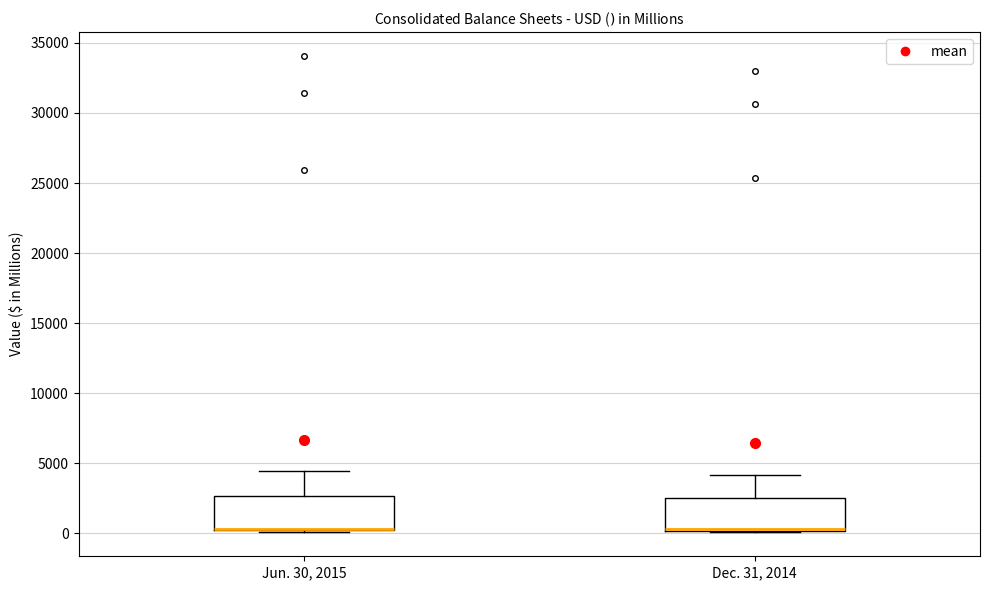

Reading left to right, transcribe this box plot: for each box, give where its median line is, the range the box spans, and where its two whiskers end, as read against the y-axis. The values are not printed on the chart, so give them approximately, as read against the axis.

Jun. 30, 2015: median 500 (drawn on the box's lower edge), box 500 to 2500, whiskers 0 to 4500
Dec. 31, 2014: median 500 (drawn on the box's lower edge), box 0 to 2500, whiskers 0 to 4000